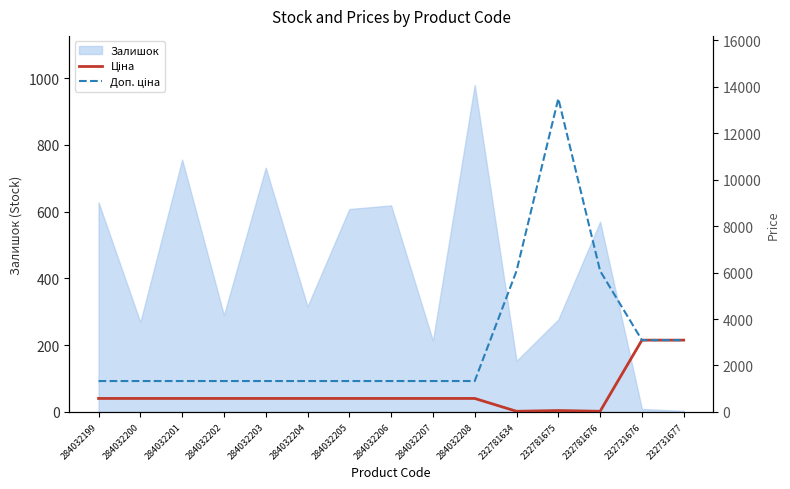

The value of Доп. ціна at 284032199 is 1330.3. True or false?

True